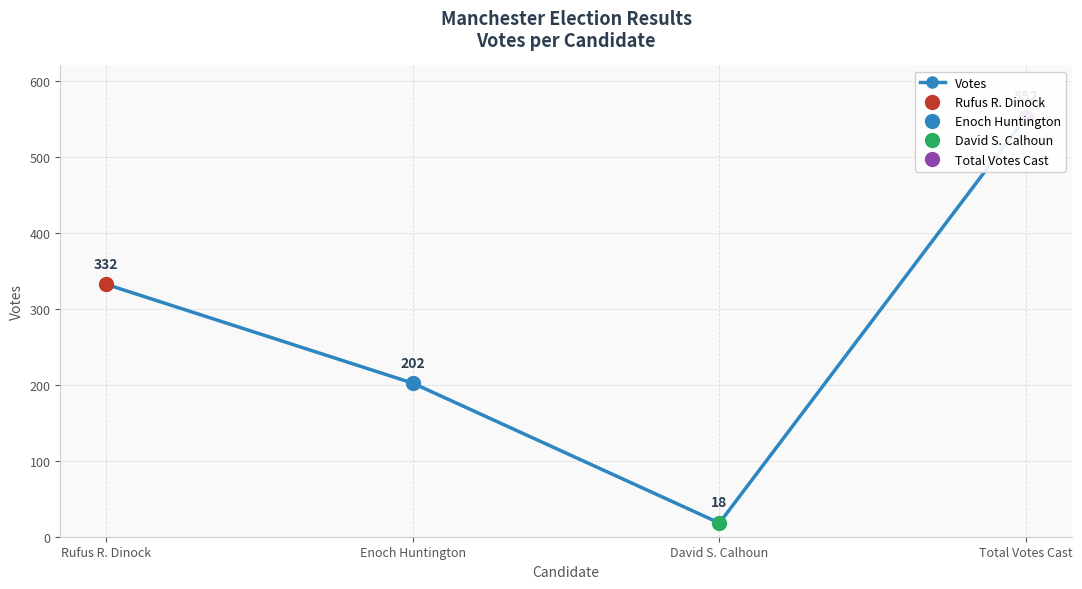

What is the value of the 2nd point from the left?

202